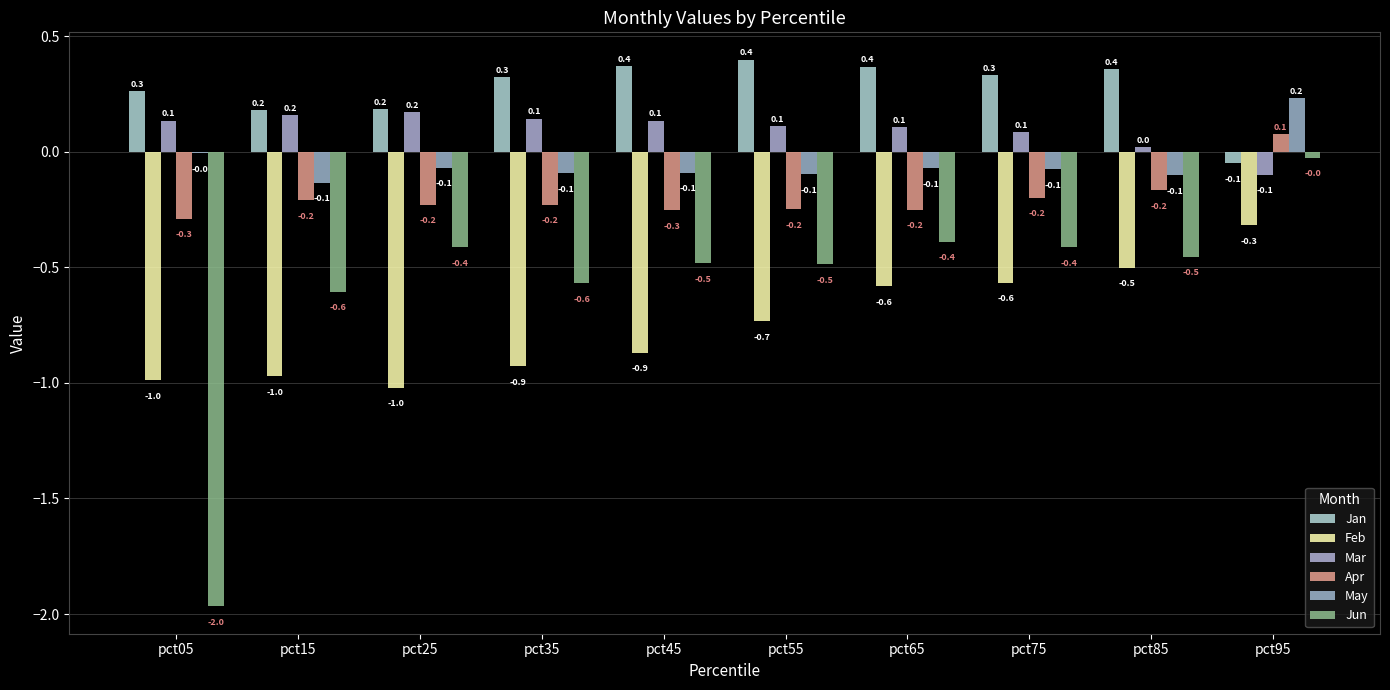

Is the value of Feb at pct35 greater than the value of May at pct85?

No